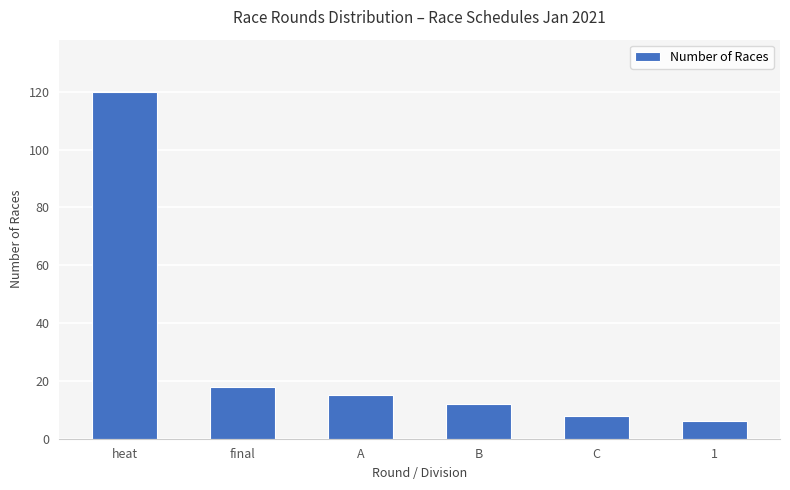

The value at C is 8. True or false?

True